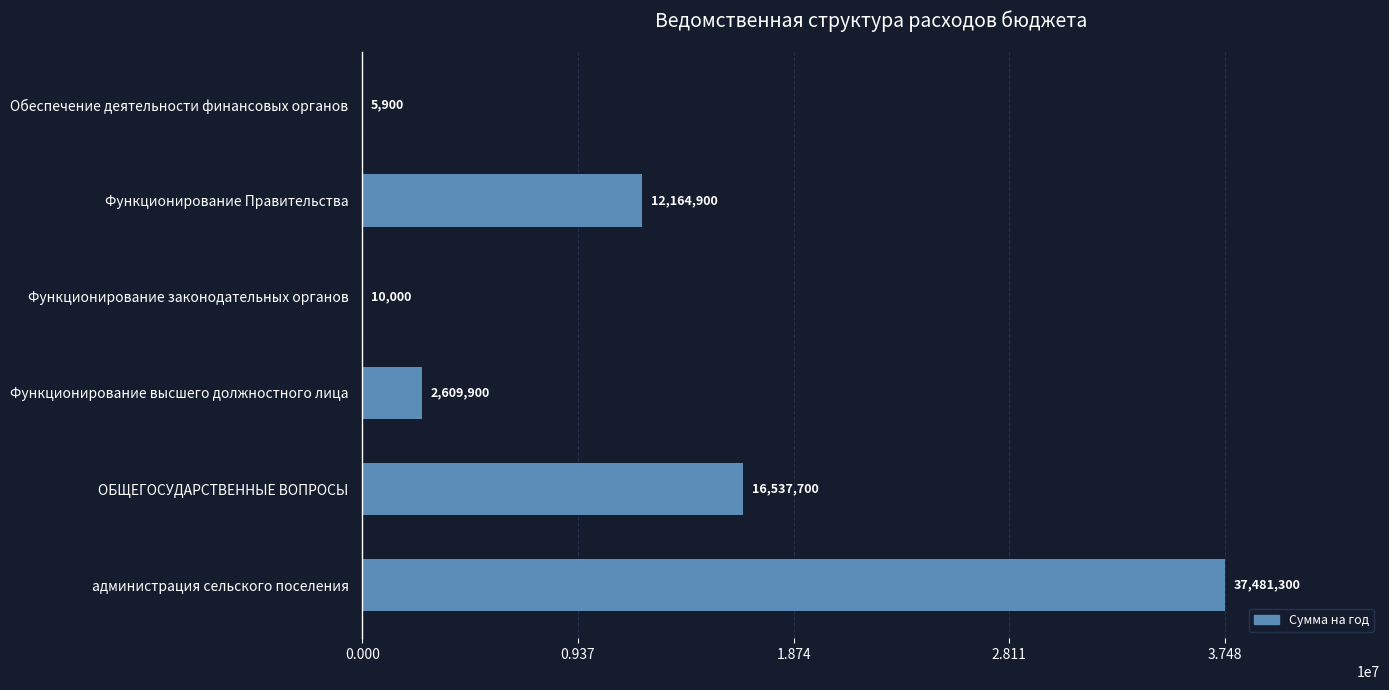

Which label corresponds to the largest value in the chart?

администрация сельского поселения